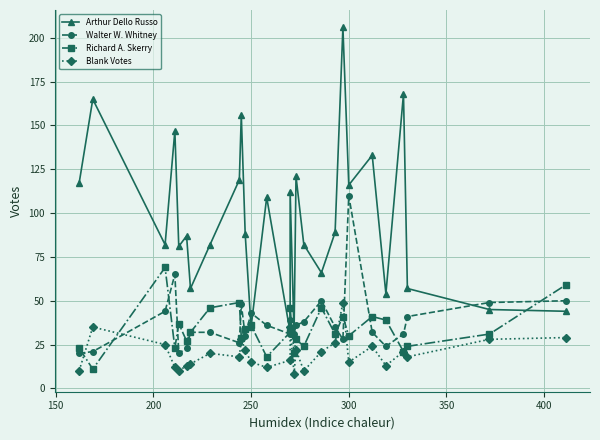

True or false: Arthur Dello Russo has more than 2 points higher than both neighbors.

True